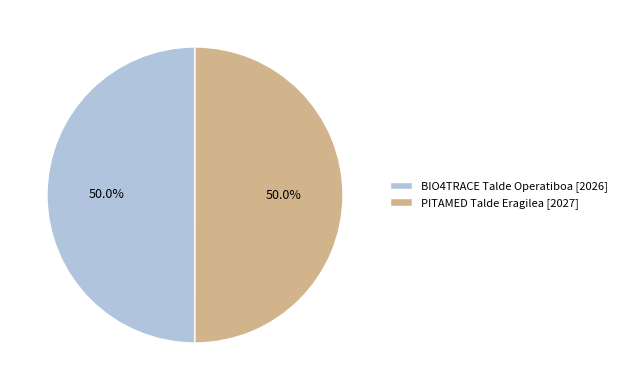

Approximately how many times larger is the value at BIO4TRACE Talde Operatiboa [2026] compared to PITAMED Talde Eragilea [2027]?

1.0